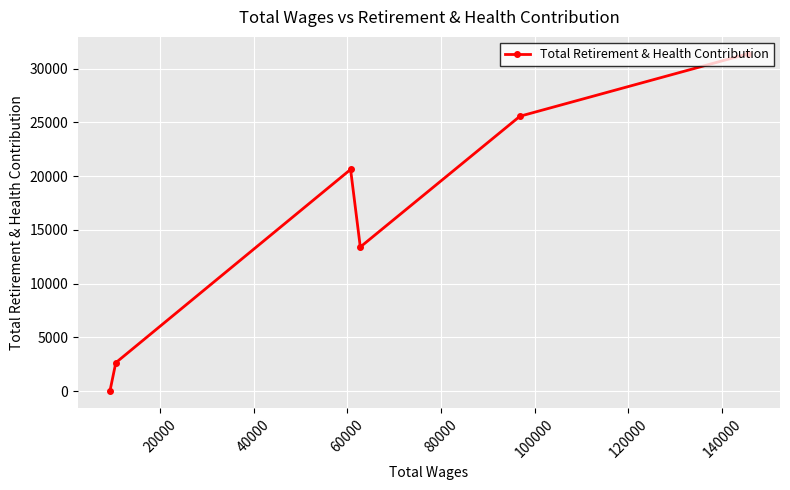

What is the difference between the maximum and minimum values?

31383